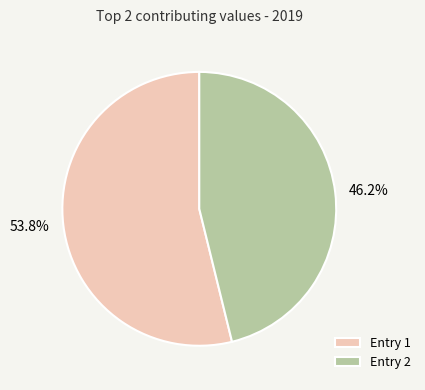

What is the total percentage of Entry 1 and Entry 2?

100.0%